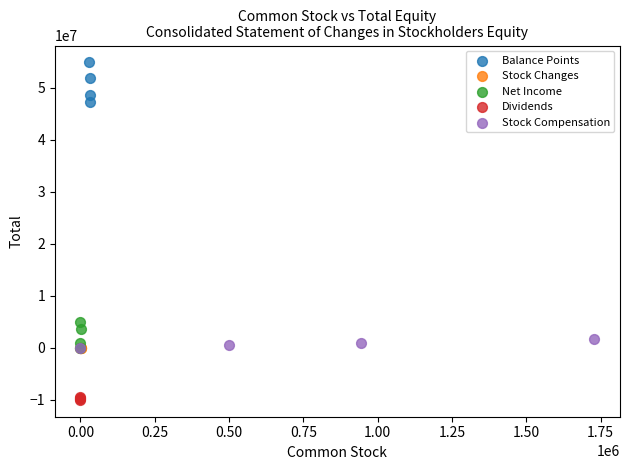

Which series has the widest spread of Y values?

Balance Points